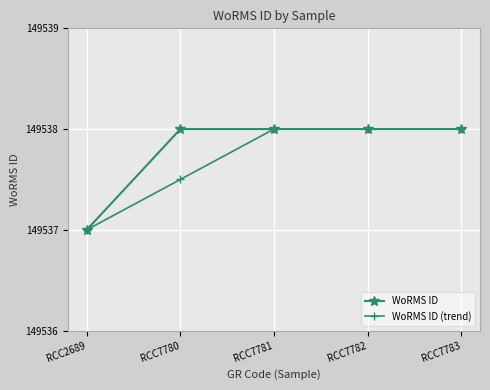

Rank the series by their average value, from highest to lowest.

WoRMS ID, WoRMS ID (trend)